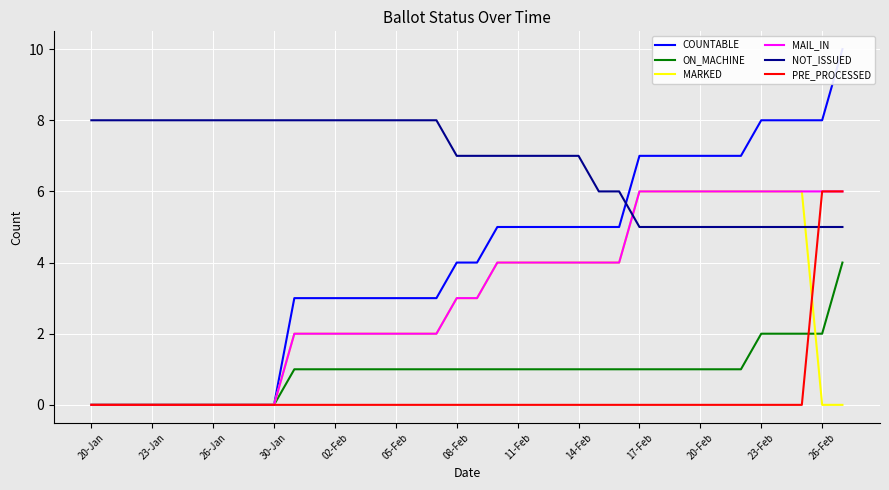

Is it true that PRE_PROCESSED equals -4 at 30-Jan?

False